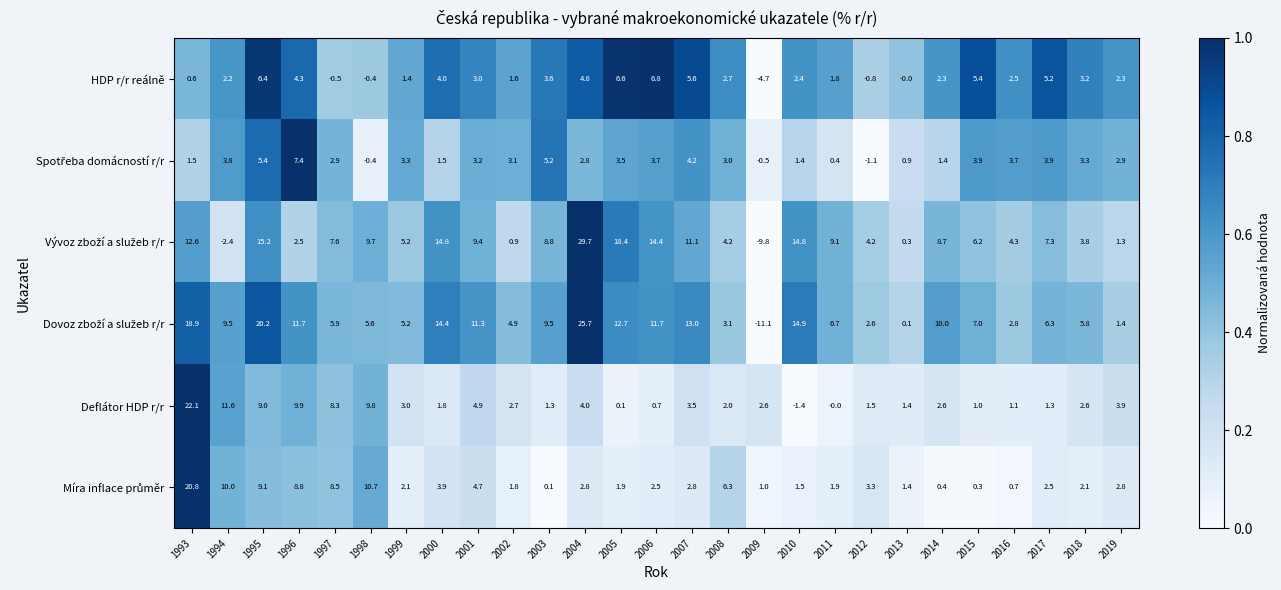

The Deflátor HDP r/r series shows 6.5 at 2019. True or false?

False